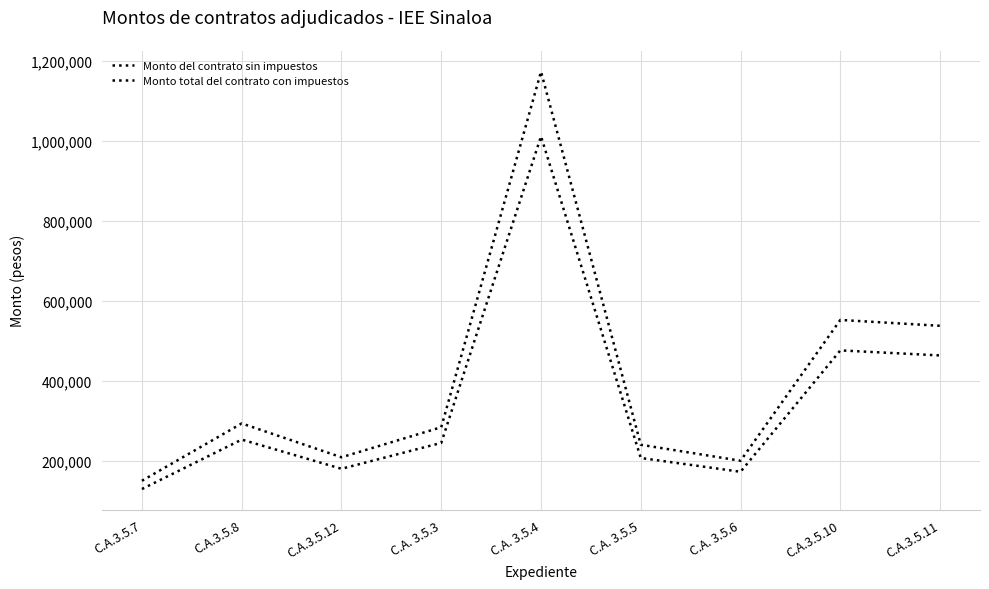

Is this an area chart (filled region under the line)?

No